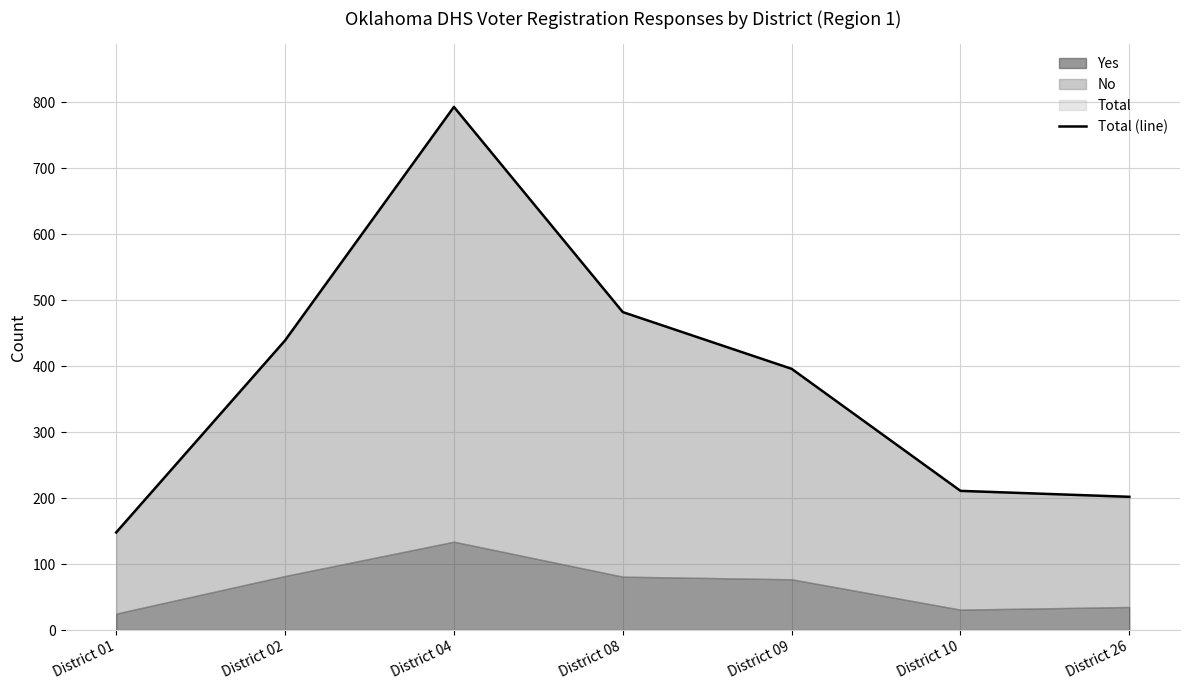

What is the sum of the values at District 09 and District 08?

878